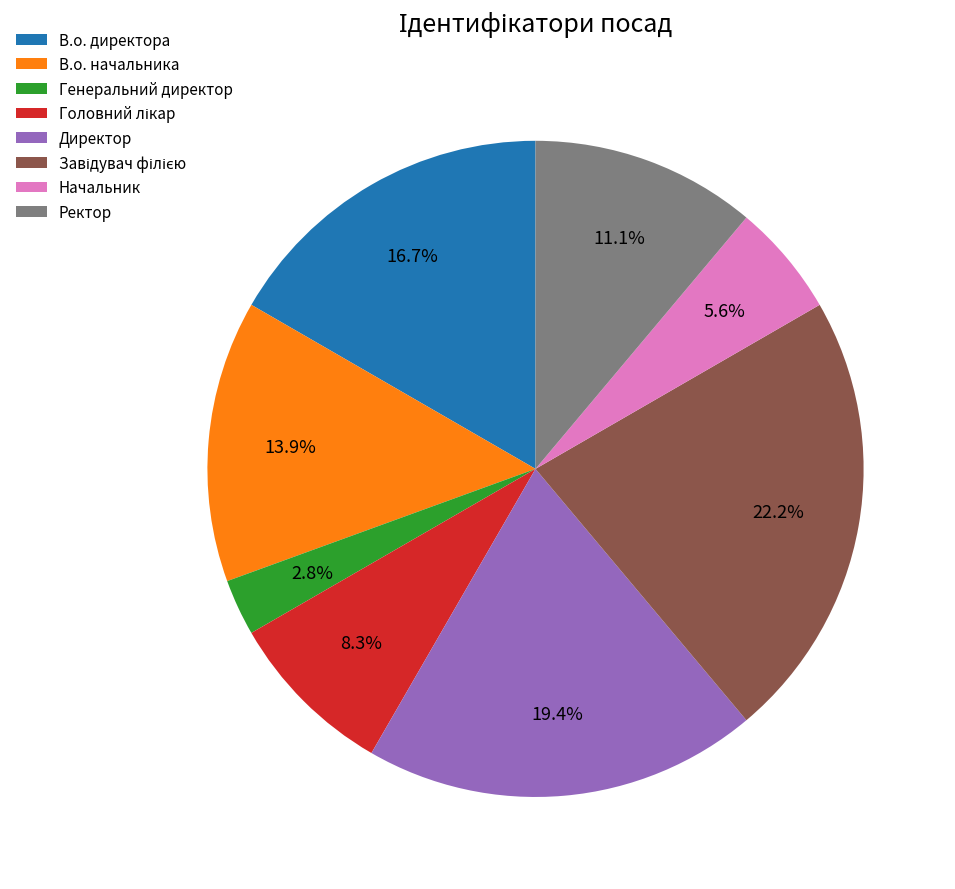

Is there any slice that represents more than half of the pie?

No